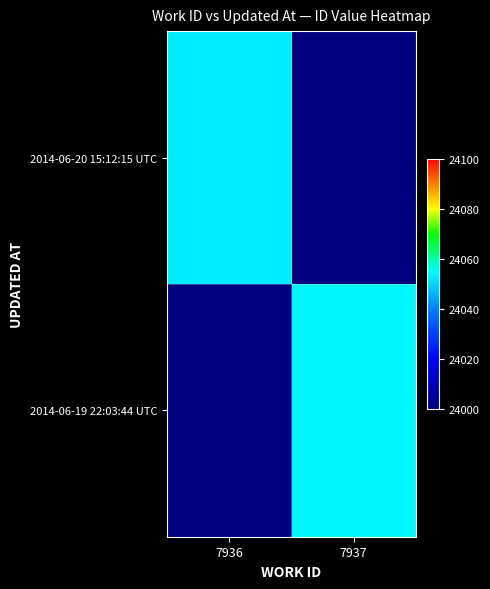

Which category has the highest value in the 2014-06-19 22:03:44 UTC series?

7936